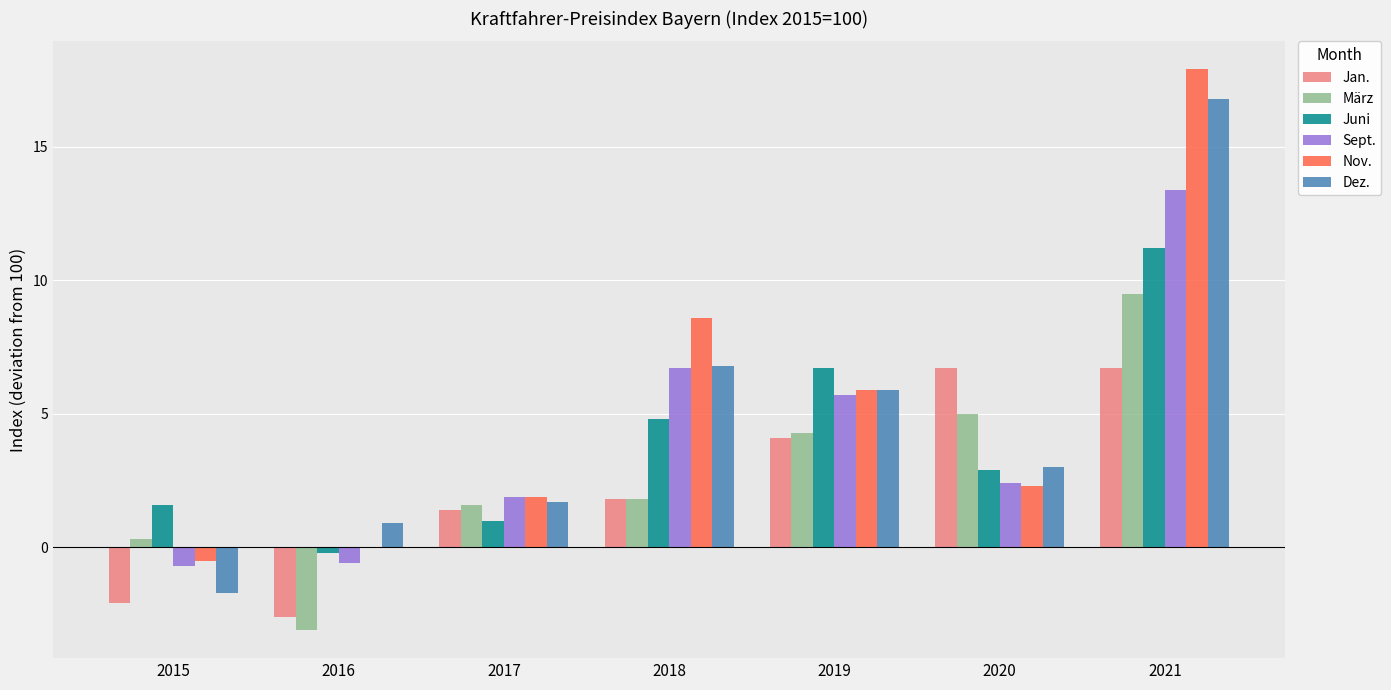

What is the difference between the Nov. values at 2018 and 2015?

9.1